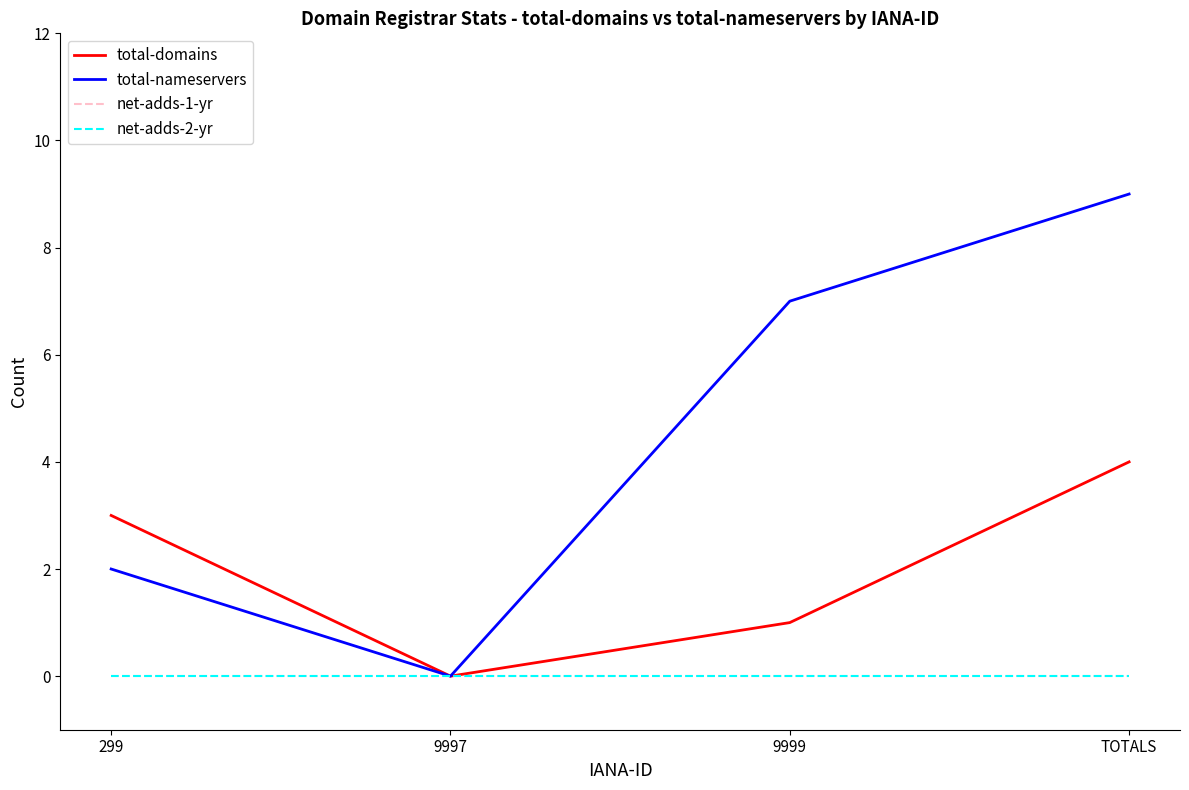

Which series has the largest range (max minus min)?

total-nameservers